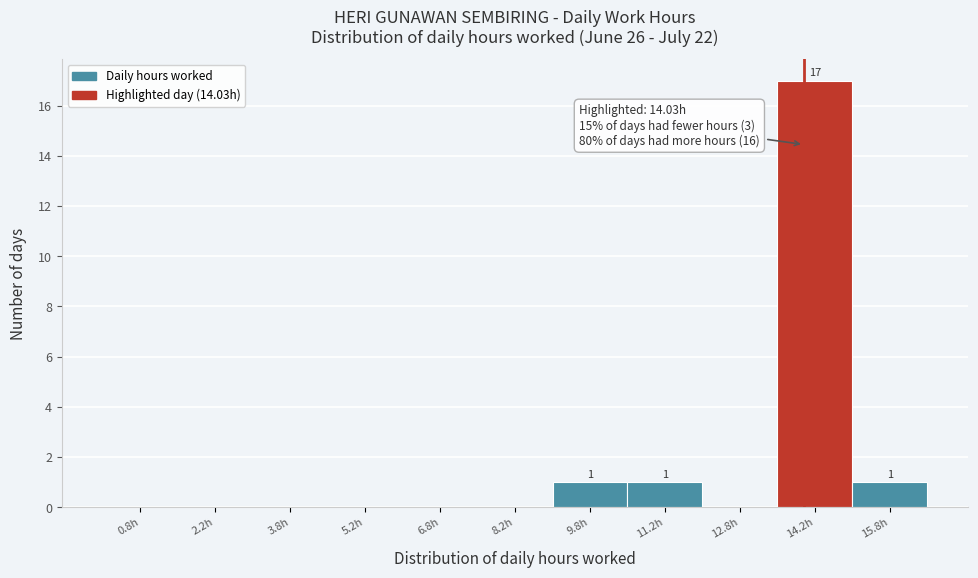

Which range on the x-axis has the tallest bar?

13.5 to 15.0